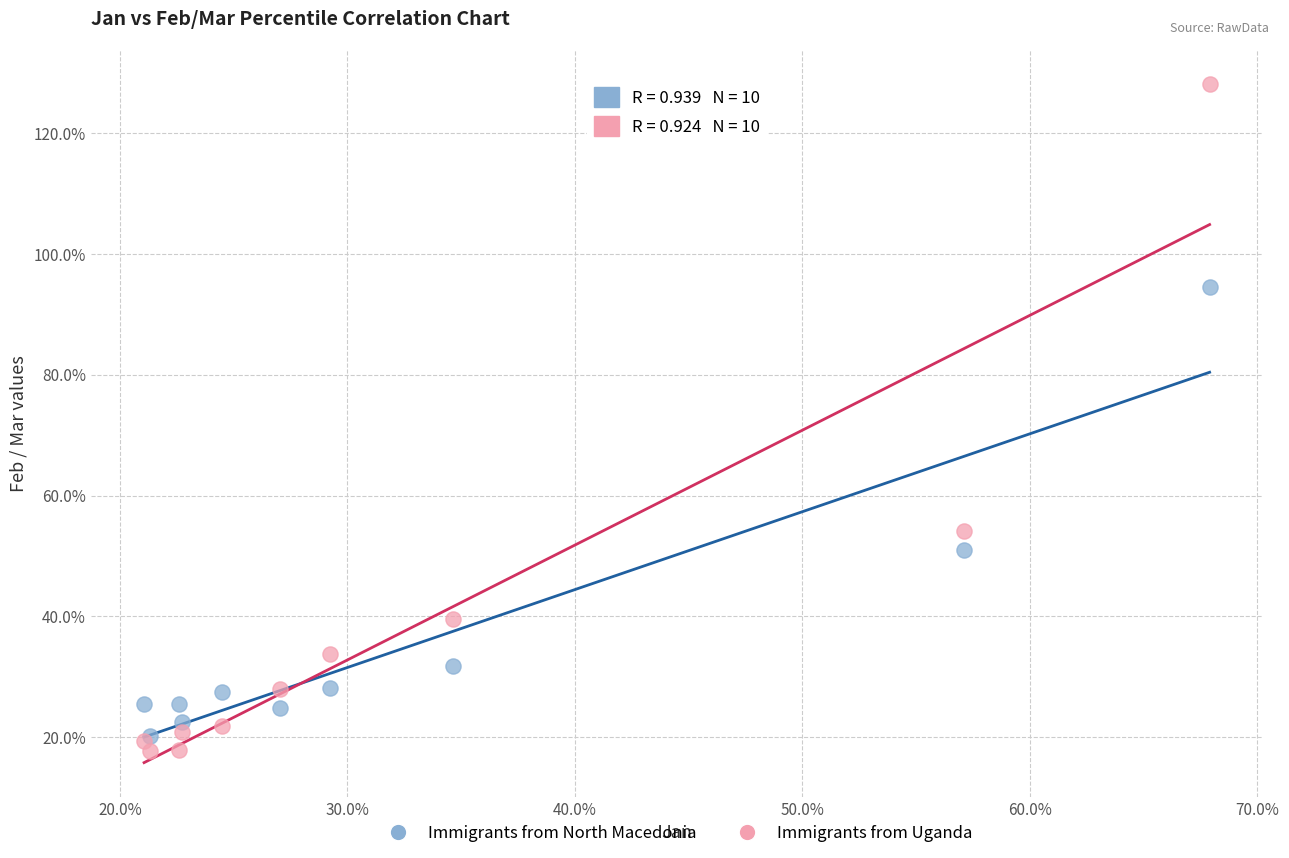

Which series reaches the minimum Y coordinate?

Immigrants from Uganda